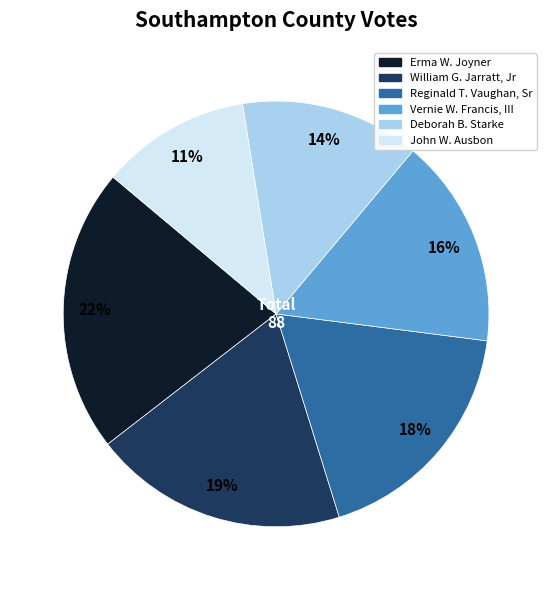

True or false: Vernie W. Francis, III accounts for 16% of the total.

True